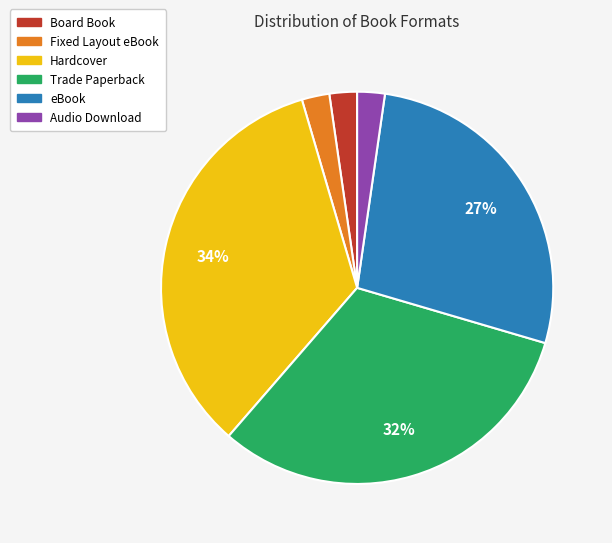

To the nearest percent, what is the average slice percentage?

17%